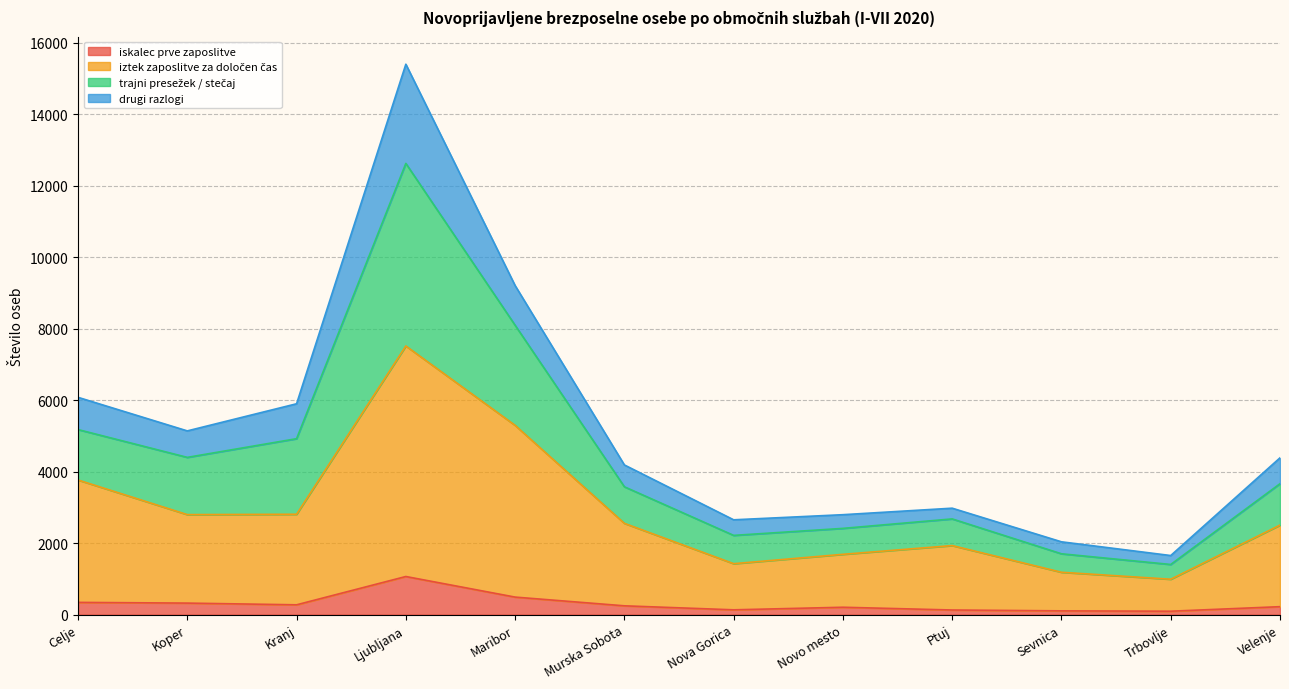

Which category has the highest value in the iskalec prve zaposlitve series?

Ljubljana